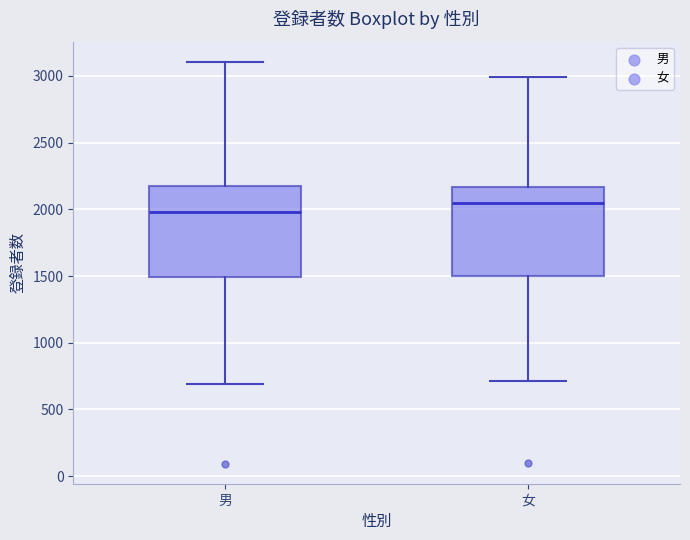

Which box's median line is the lowest?

男